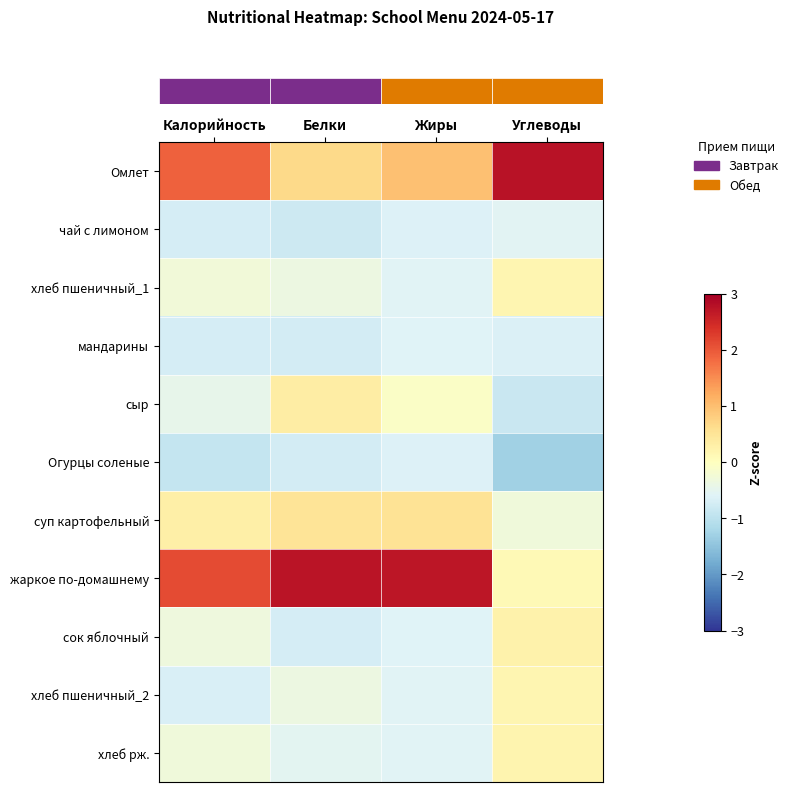

Count the number of categories in the chart.

4